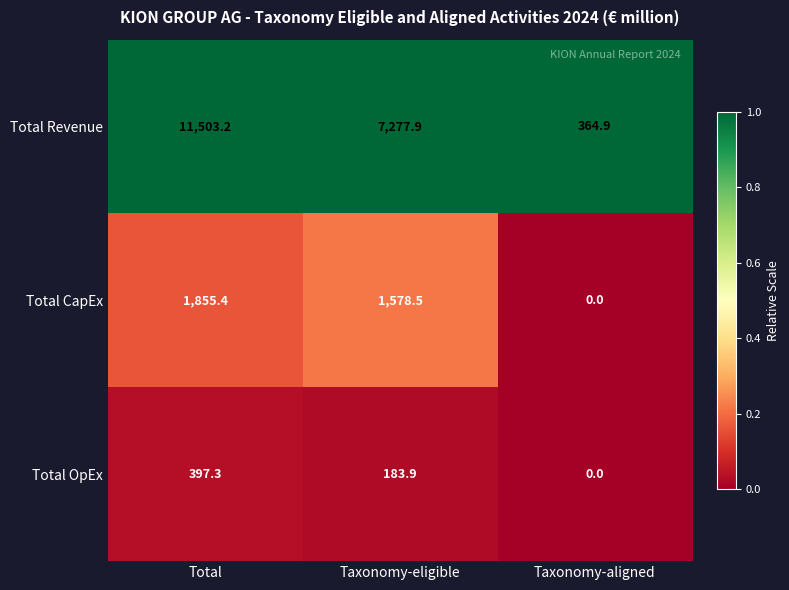

At which category is the sum across all series the highest?

Total